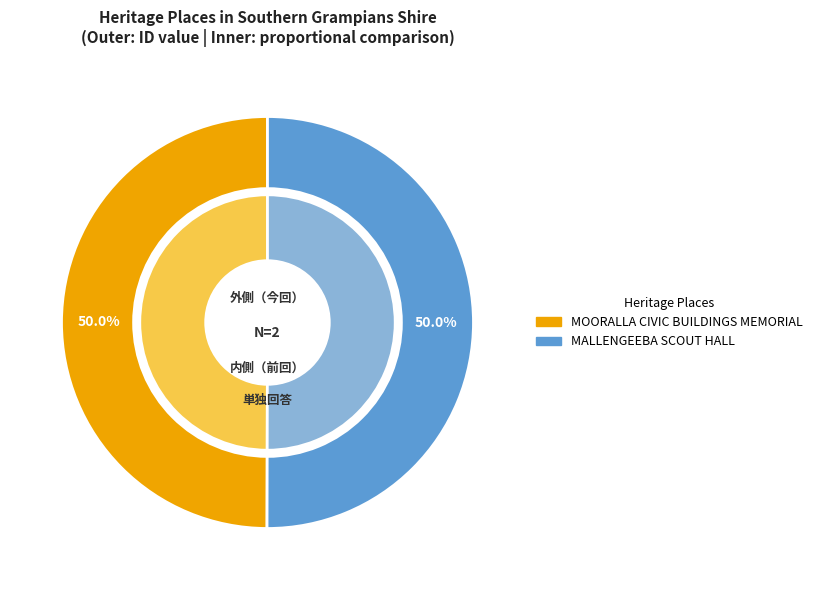

The MOORALLA CIVIC BUILDINGS MEMORIAL slice represents 36% of the pie. True or false?

False